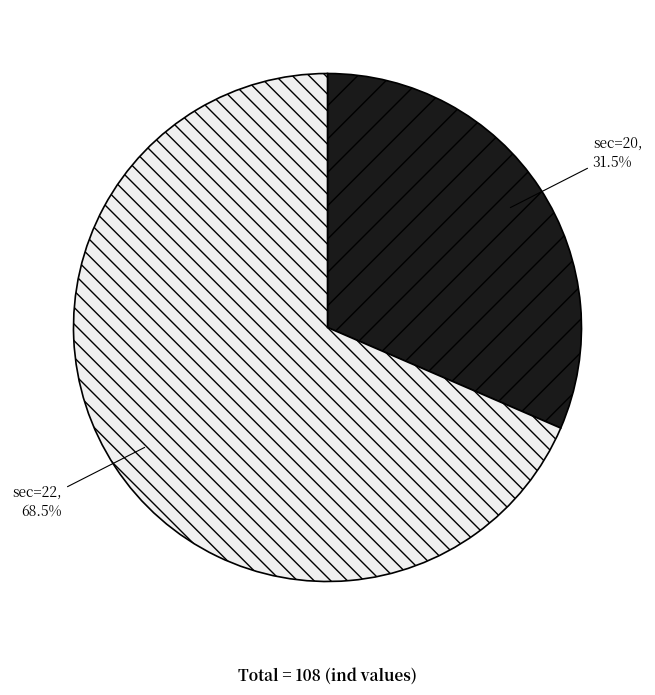

How many slices are in this pie chart?

2